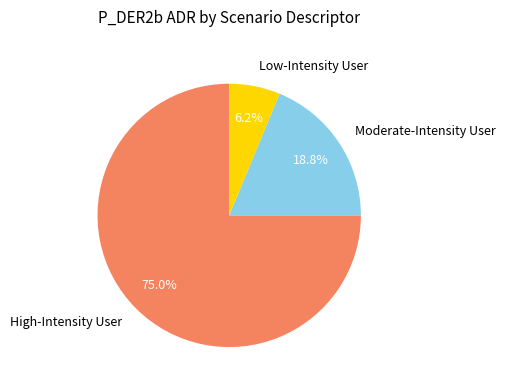

To the nearest percent, what is the average slice percentage?

33%